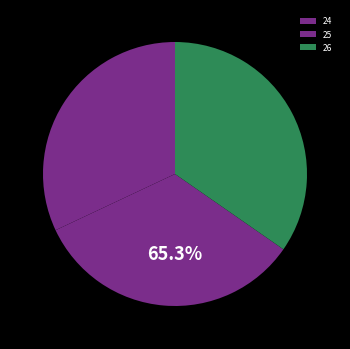

How many slices are in this pie chart?

3